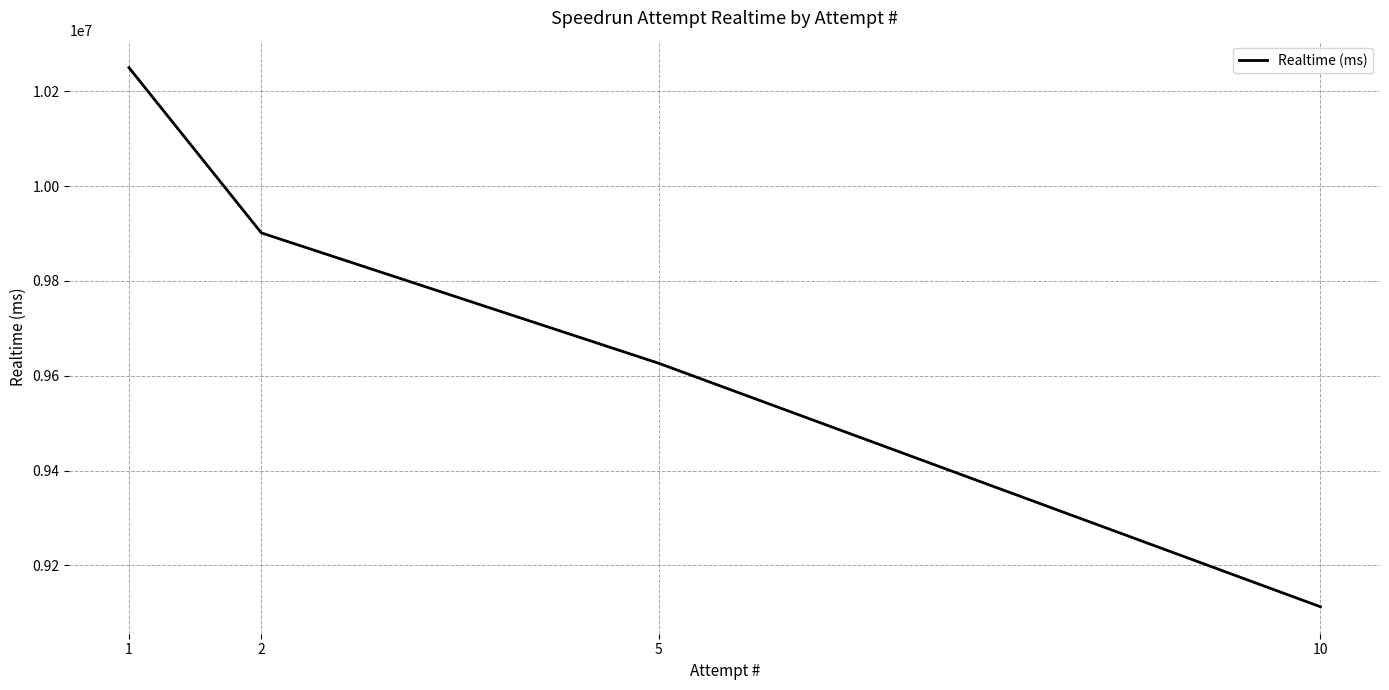

What is the difference between the second highest and minimum values?

788490